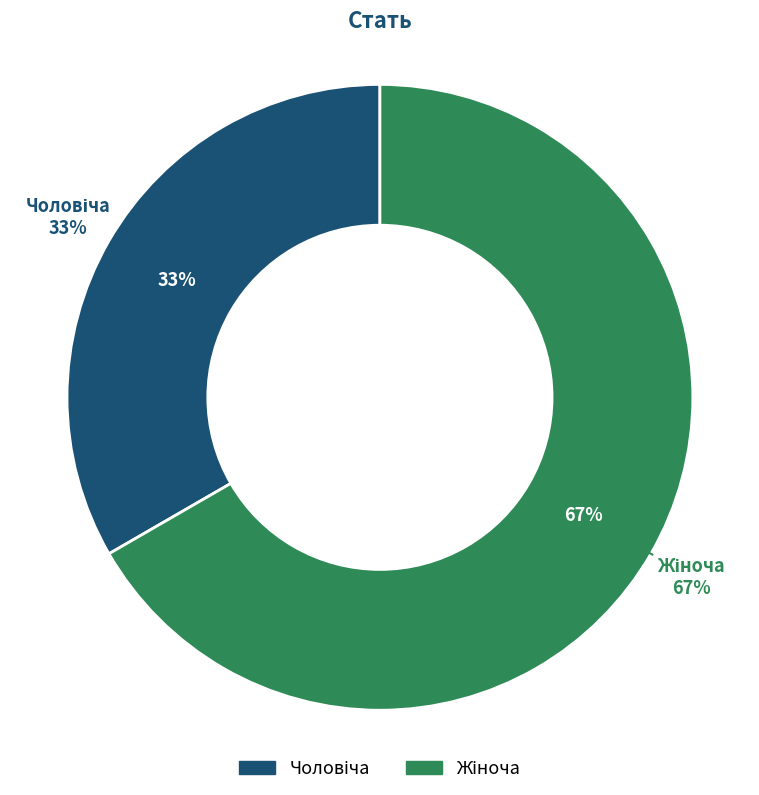

How many slices are in this pie chart?

2